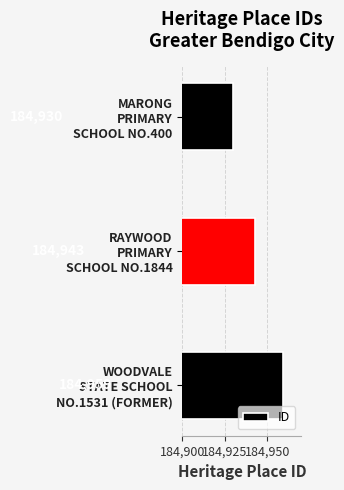

What is the average value?

184944